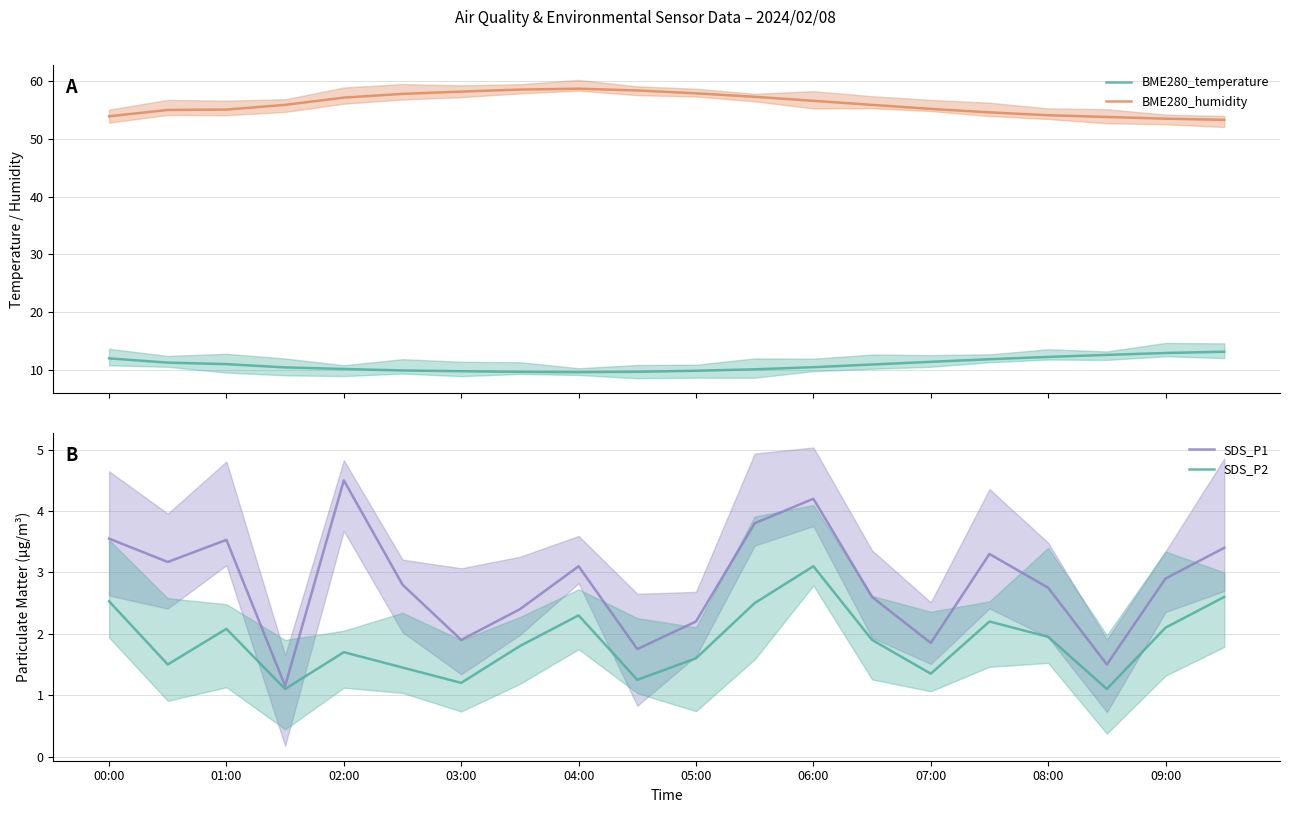

True or false: SDS_P1 and BME280_humidity intersect in this chart.

False